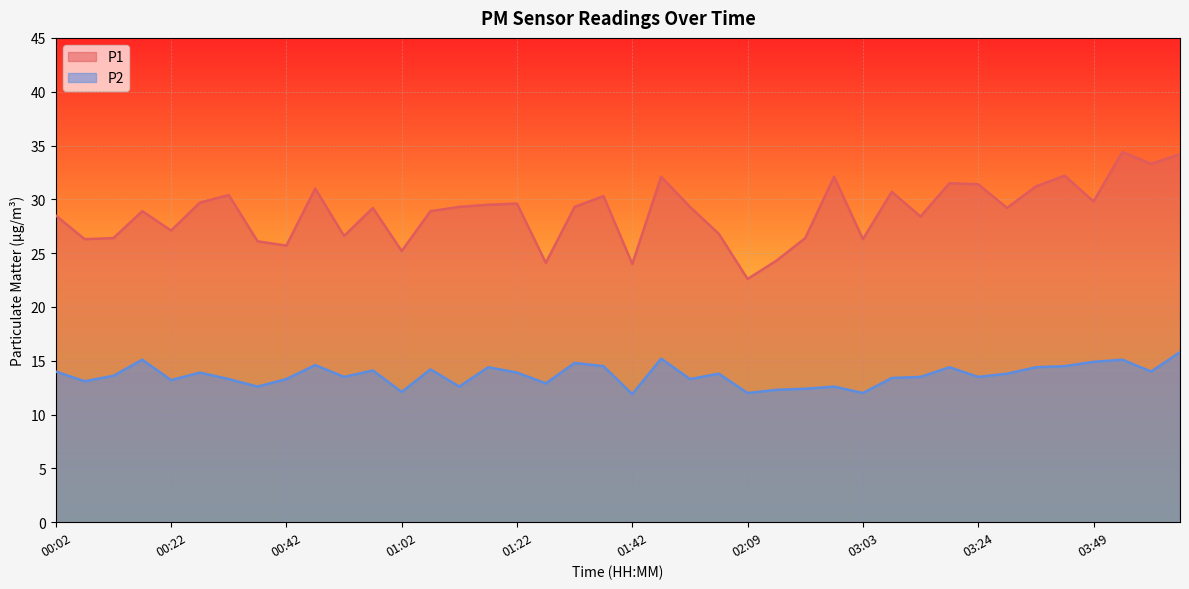

Reading left to right, what are all the values shown in this chart?

P1: 28.5	26.3	26.4	28.9	27.1	29.7	30.4	26.1	25.7	31.0	26.6	29.2	25.2	28.9	29.3	29.5	29.6	24.1	29.3	30.3	24.0	32.1	29.3	26.8	22.6	24.3	26.4	32.1	26.3	30.7	28.4	31.5	31.4	29.2	31.2	32.2	29.8	34.4	33.3	34.2
P2: 14.0	13.1	13.6	15.1	13.2	13.9	13.3	12.6	13.3	14.6	13.5	14.1	12.1	14.2	12.6	14.4	13.9	12.9	14.8	14.5	11.9	15.2	13.3	13.8	12.0	12.3	12.4	12.6	12.0	13.4	13.5	14.4	13.5	13.8	14.4	14.5	14.9	15.1	14.0	15.8